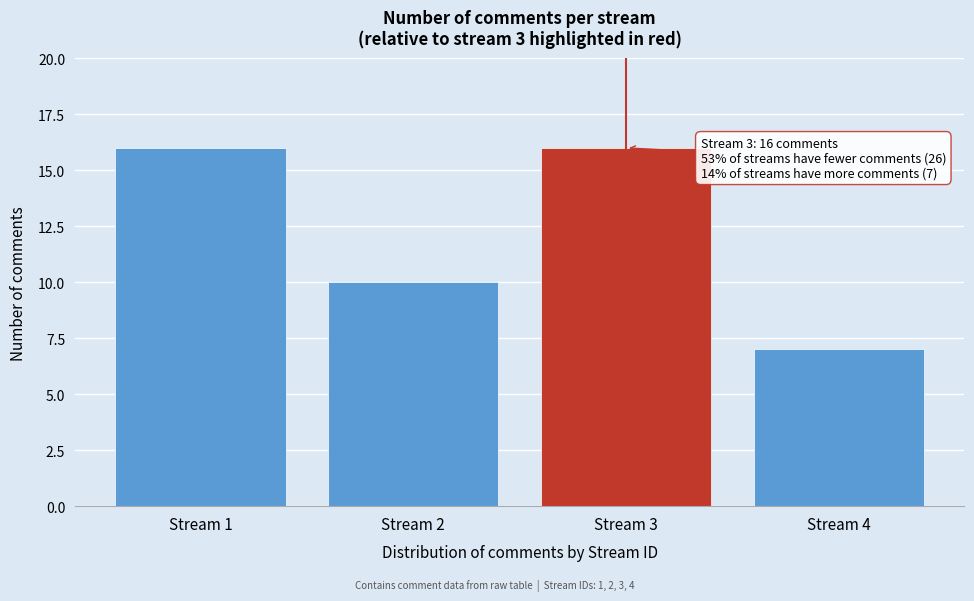

Reading left to right, list all the values displayed in this chart.

Stream 1=16	Stream 2=10	Stream 3=16	Stream 4=7